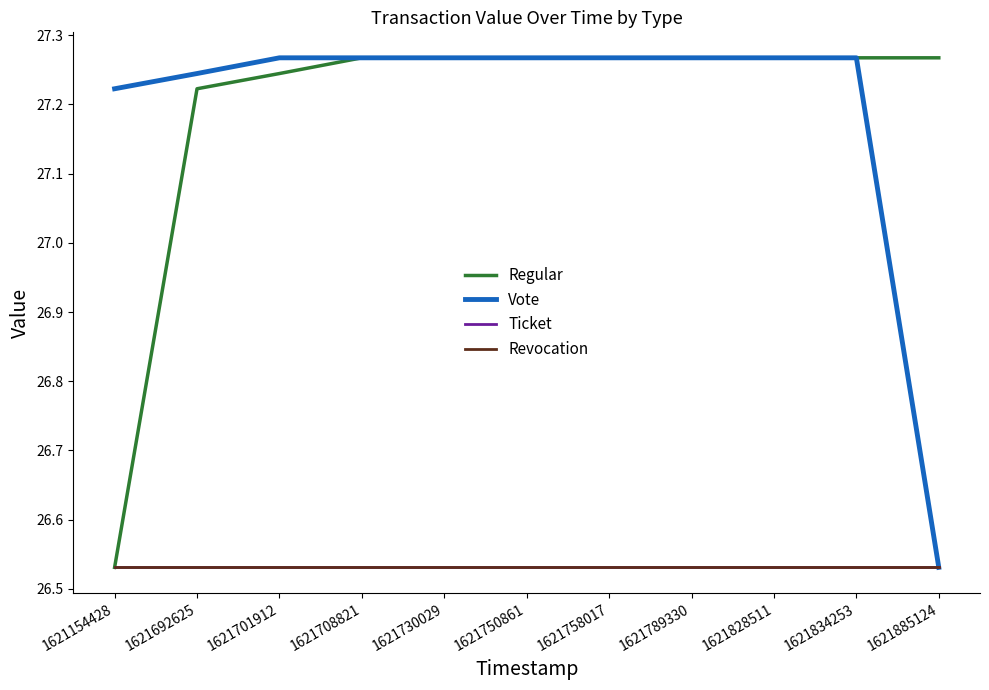

True or false: Revocation and Ticket cross at least once.

False